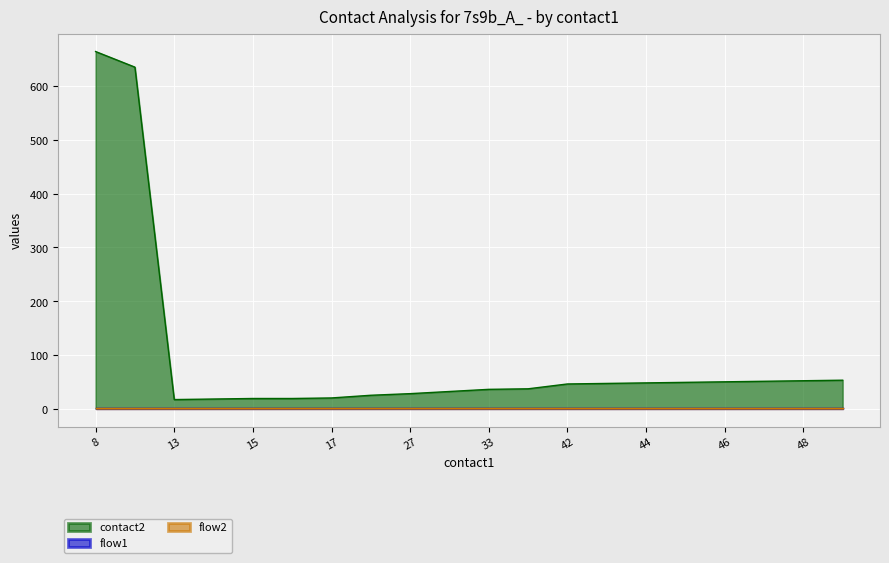

What is the lowest value of the contact2 series?

17